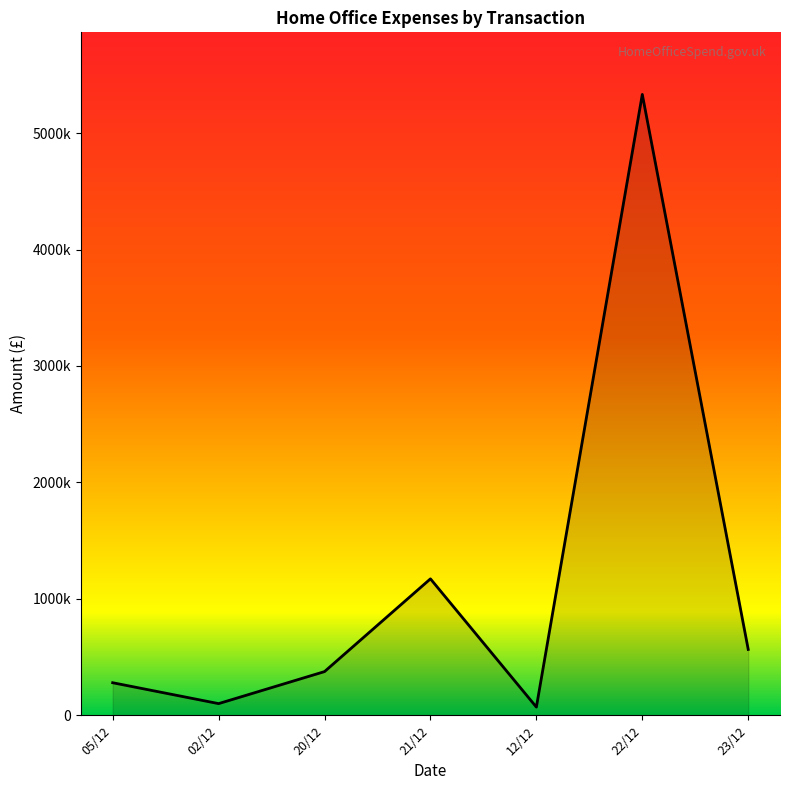

What is the value of the 3rd point from the left?

375162.3